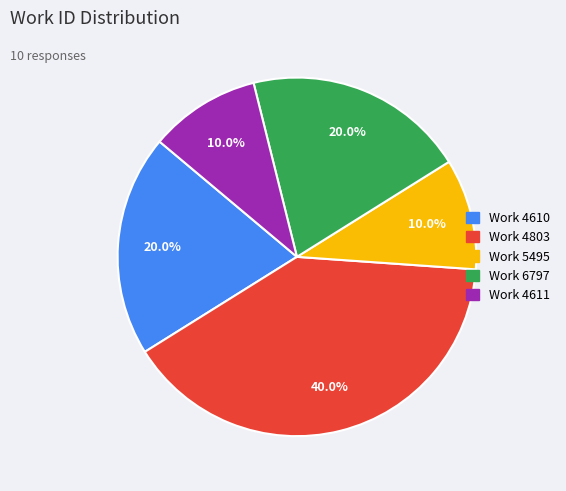

How many slices are in this pie chart?

5